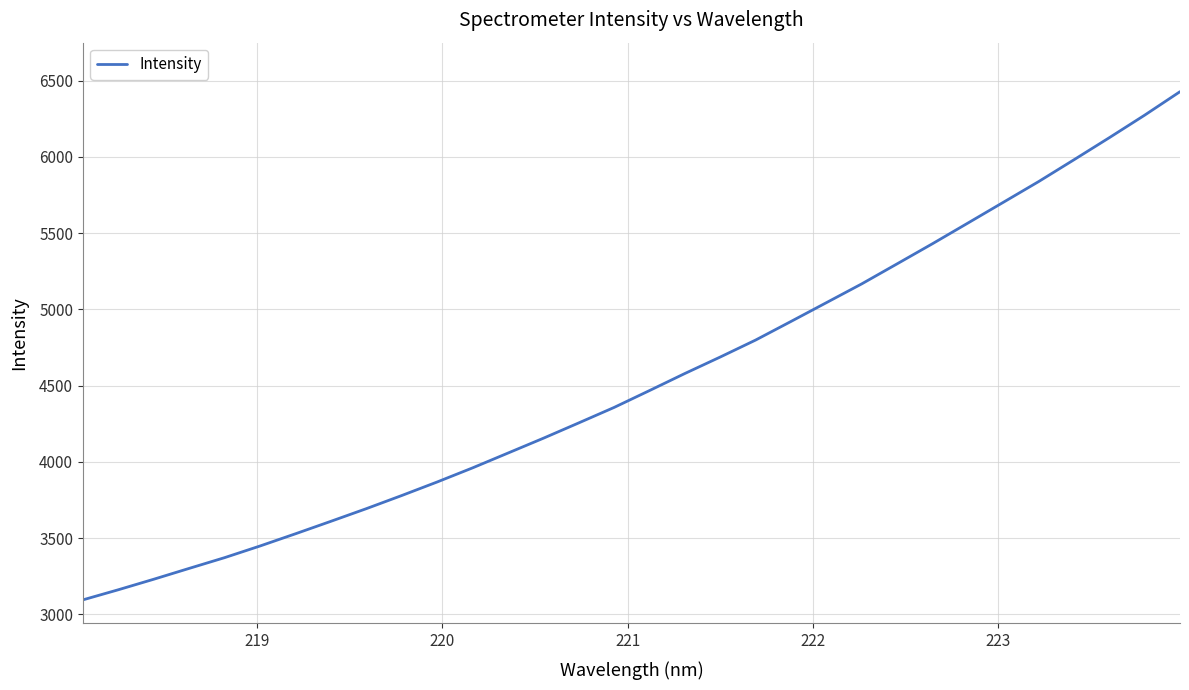

What is the greatest value displayed?

6426.9